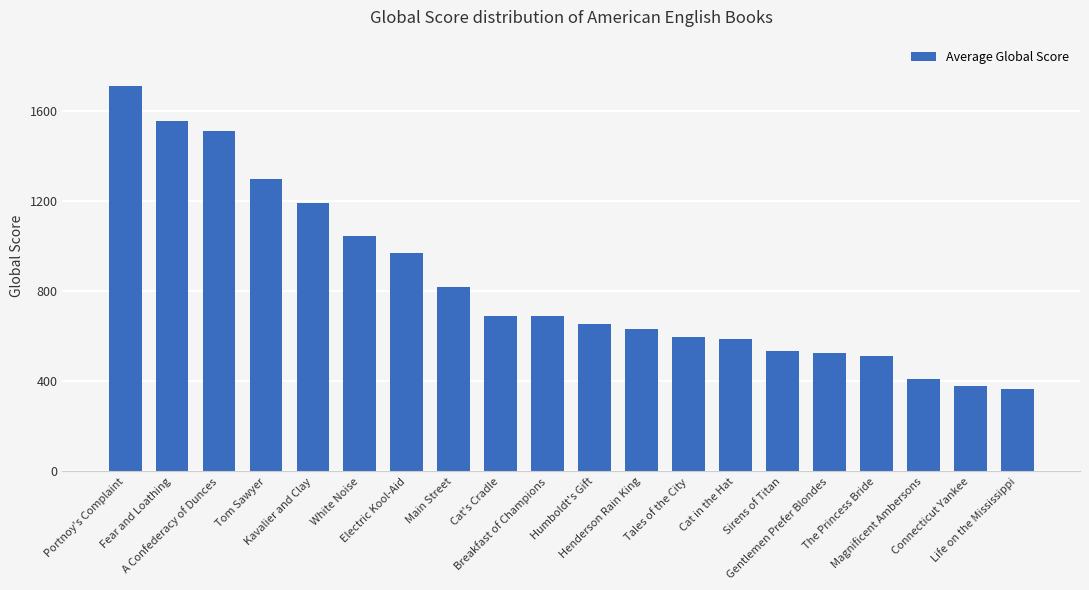

What is the maximum value shown in the chart?

1709